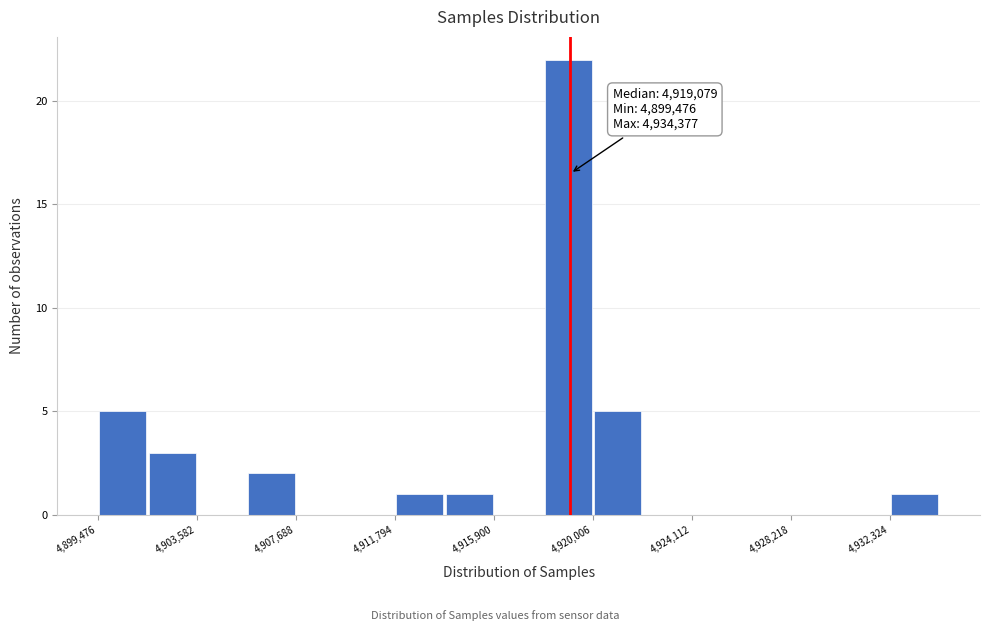

Which range on the x-axis has the tallest bar?

4918000 to 4920000